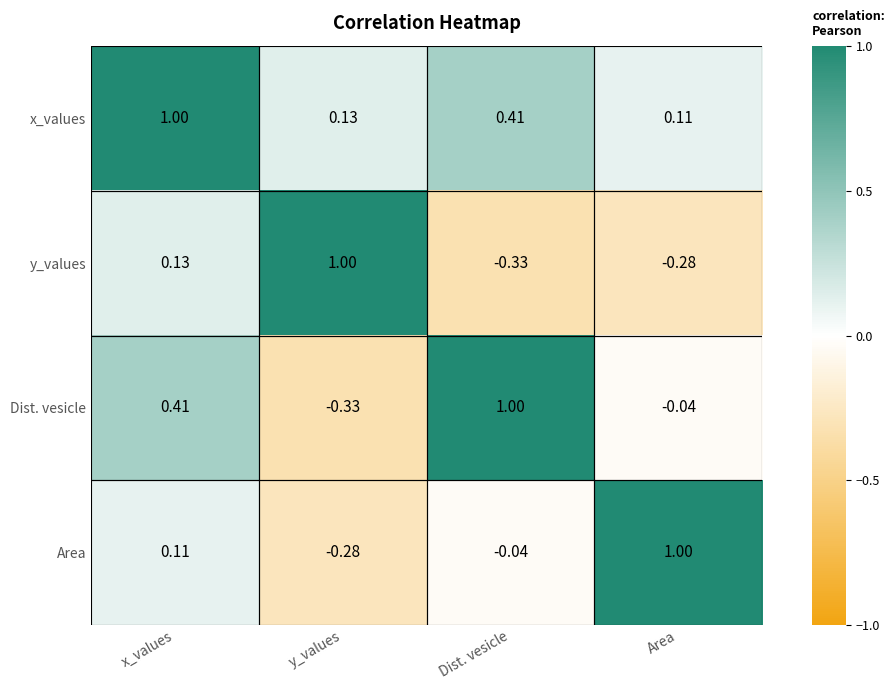

Where is y_values nearest to the value 0?

x_values